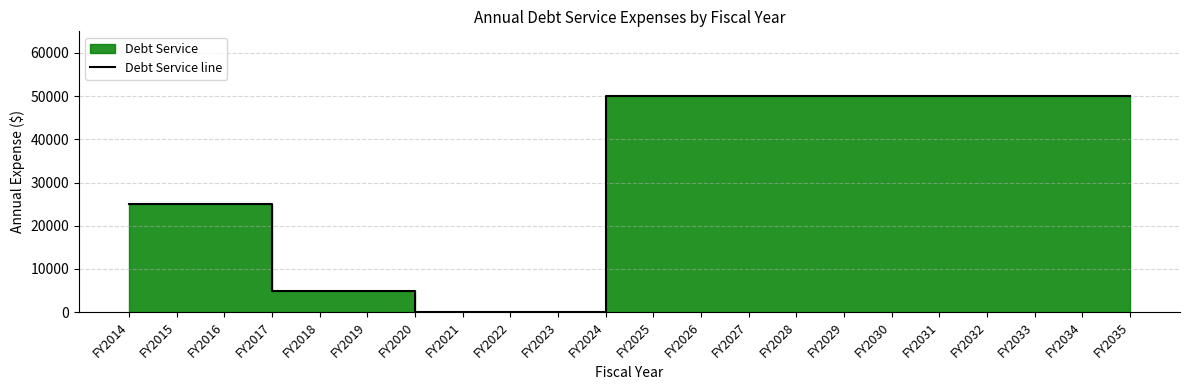

Reading left to right, extract all data points from this chart.

FY2014=25000	FY2015=25000	FY2016=25000	FY2017=5000	FY2018=5000	FY2019=5000	FY2020=0	FY2021=0	FY2022=0	FY2023=0	FY2024=50000	FY2025=50000	FY2026=50000	FY2027=50000	FY2028=50000	FY2029=50000	FY2030=50000	FY2031=50000	FY2032=50000	FY2033=50000	FY2034=50000	FY2035=50000